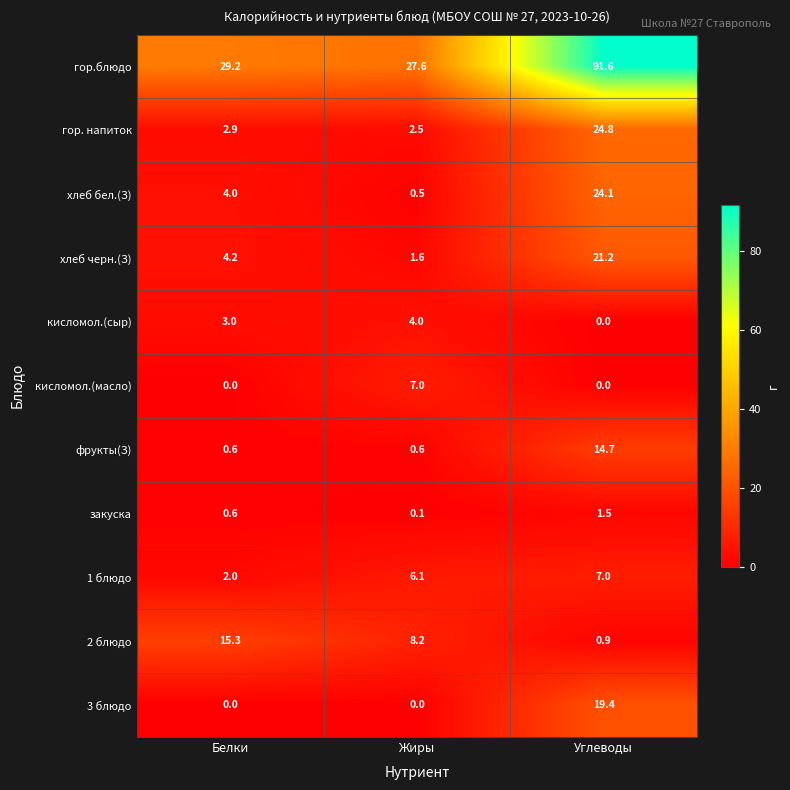

What is the difference between the maximum and minimum values in the закуска series?

1.4